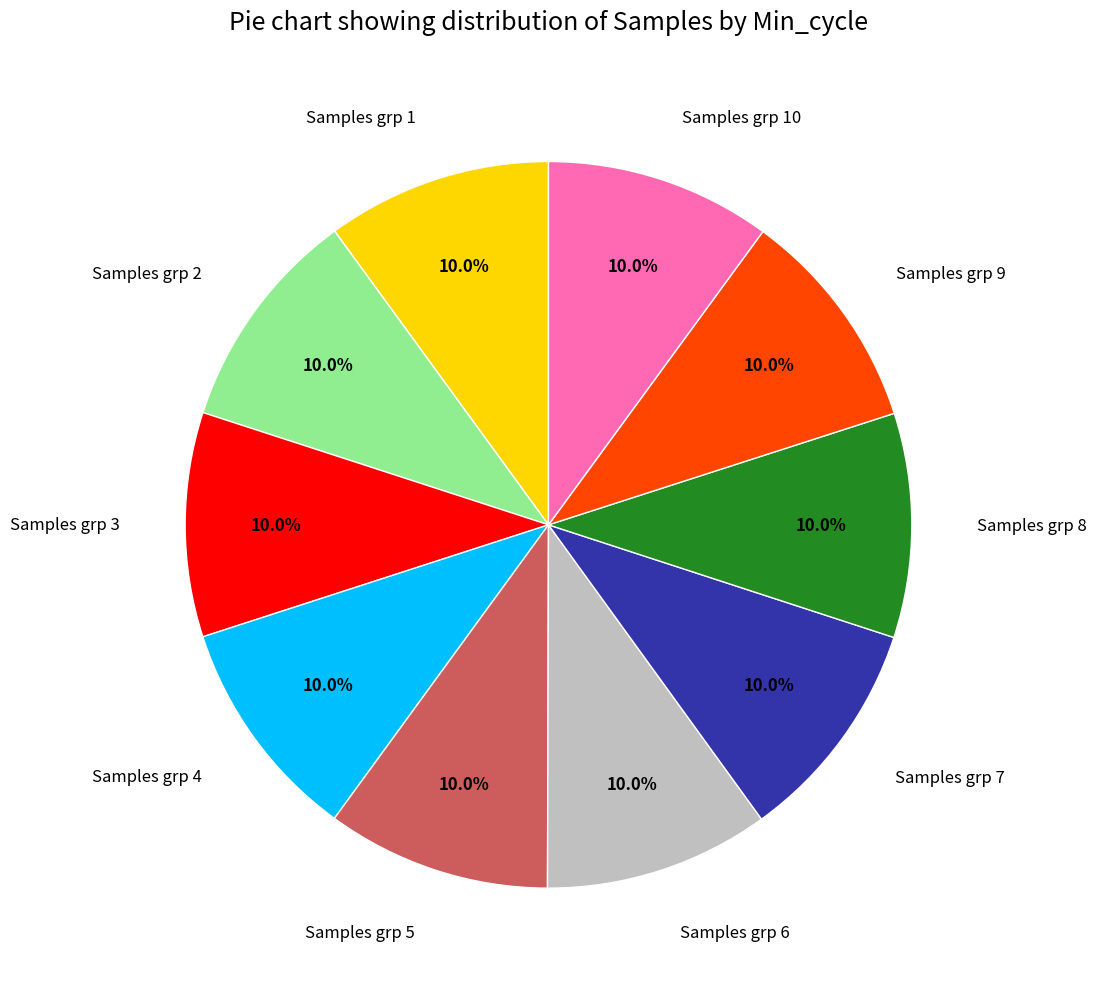

What is the ratio of the value at Samples grp 1 to the value at Samples grp 10?

1.0